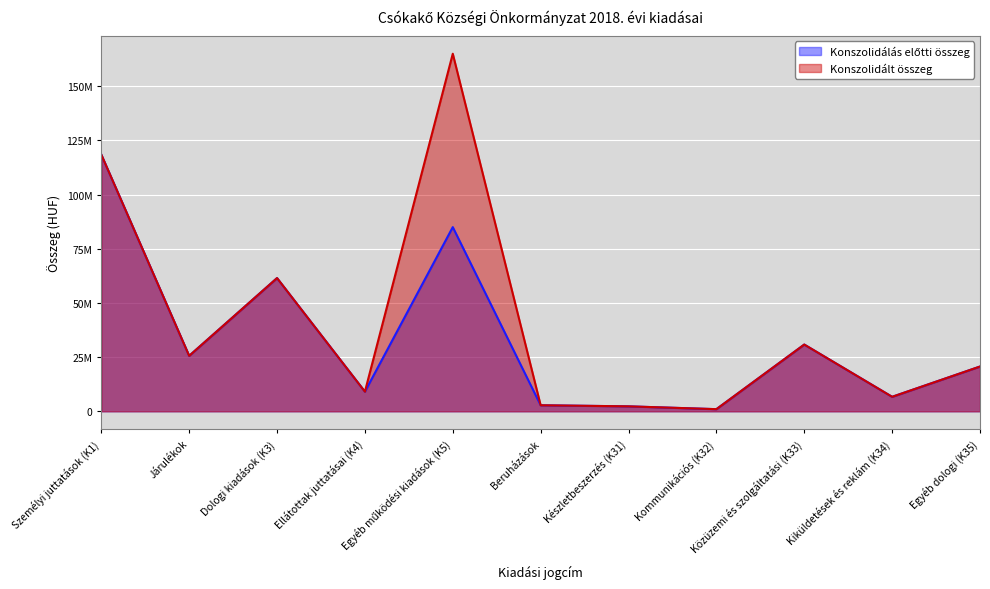

Reading left to right, extract all data points from this chart.

Konszolidálás előtti összeg: 118460084	25613212	61482589	9087000	85000000	2800000	2300000	1000000	30810089	6700000	20672500
Konszolidált összeg: 118460084	25613212	61482589	9087000	165000000	2800000	2300000	1000000	30810089	6700000	20672500